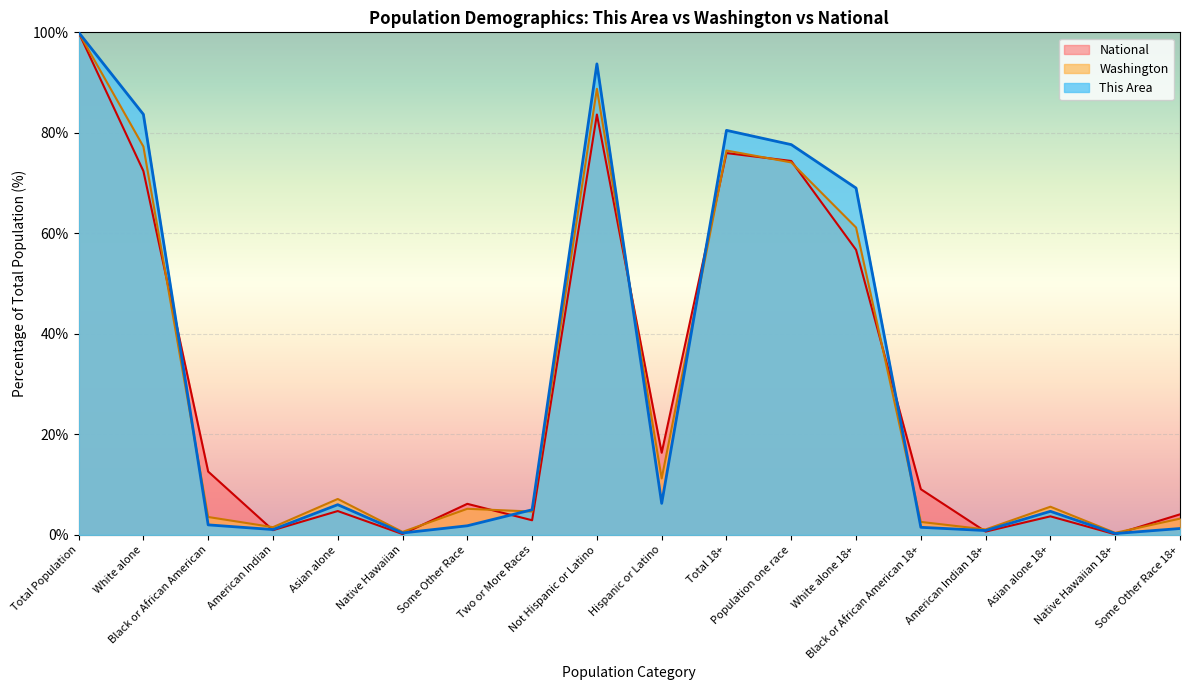

Which series ends up on top after the final intersection of Washington and This Area?

Washington